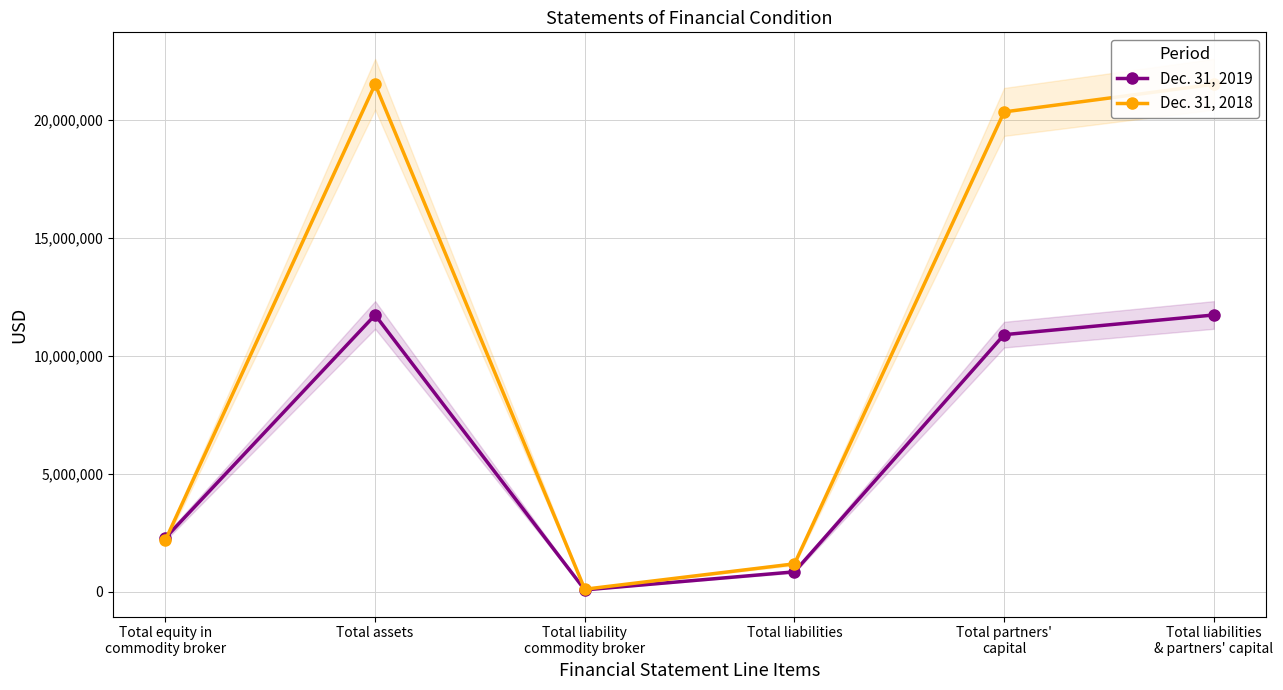

List the labels in order of Dec. 31, 2018 value, largest first.

Total assets, Total liabilities
& partners' capital, Total partners'
capital, Total equity in
commodity broker, Total liabilities, Total liability
commodity broker